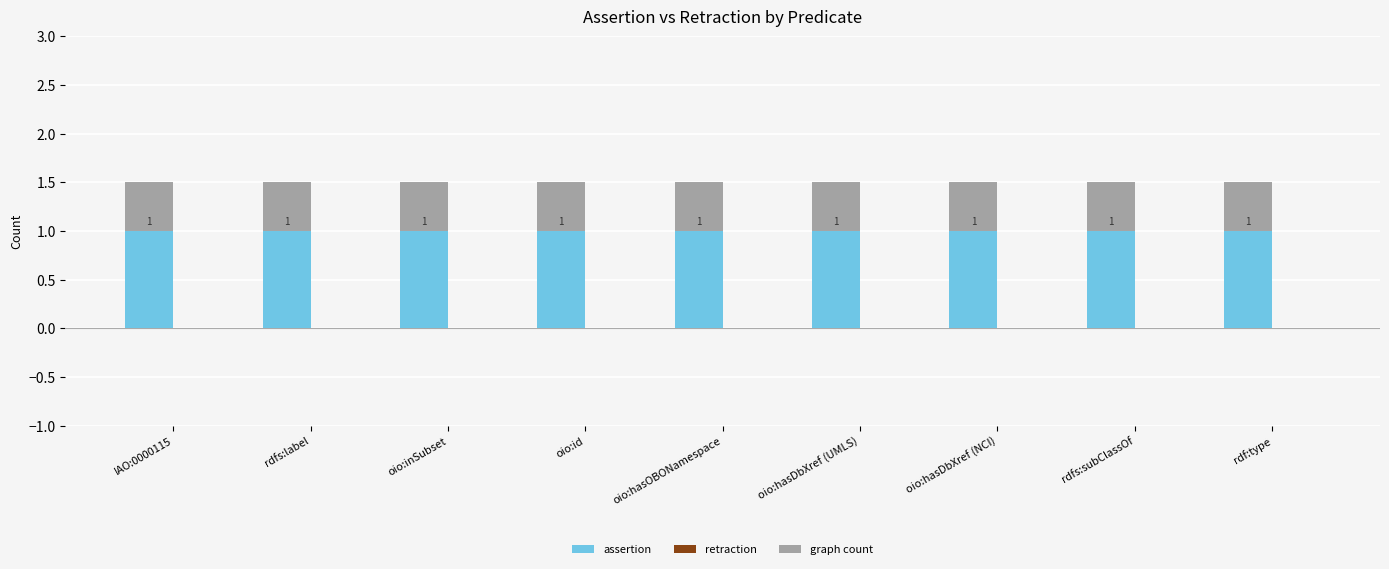

What is the highest value of the assertion series?

1.0